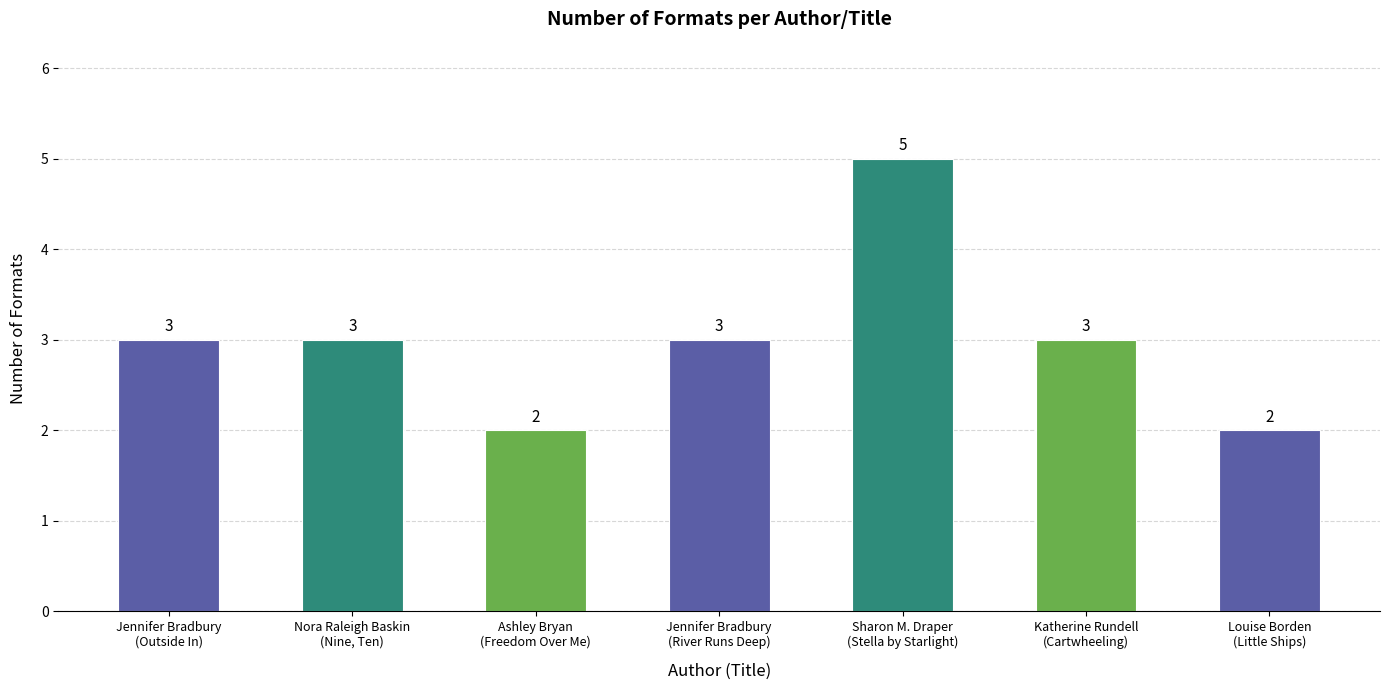

What is the sum of the values at Nora Raleigh Baskin
(Nine, Ten) and Ashley Bryan
(Freedom Over Me)?

5